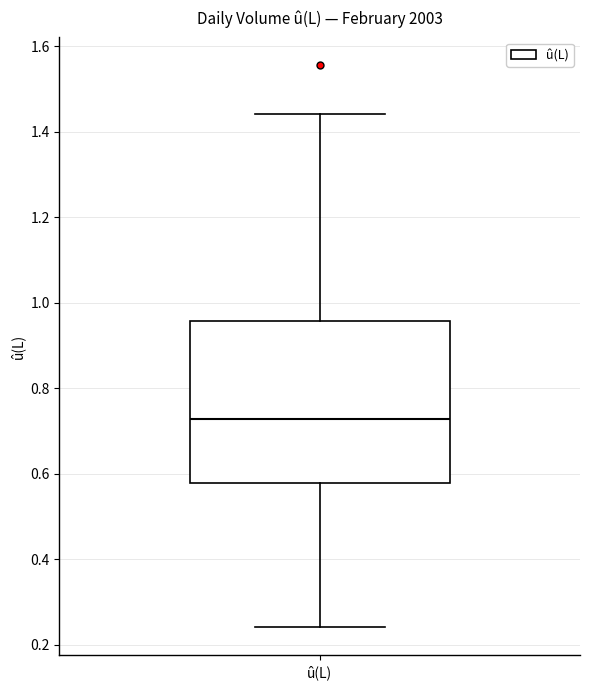

Where does the upper whisker of the box for û(L) end on the y-axis? The values are not printed on the chart, so give them approximately, as read against the axis.

1.44